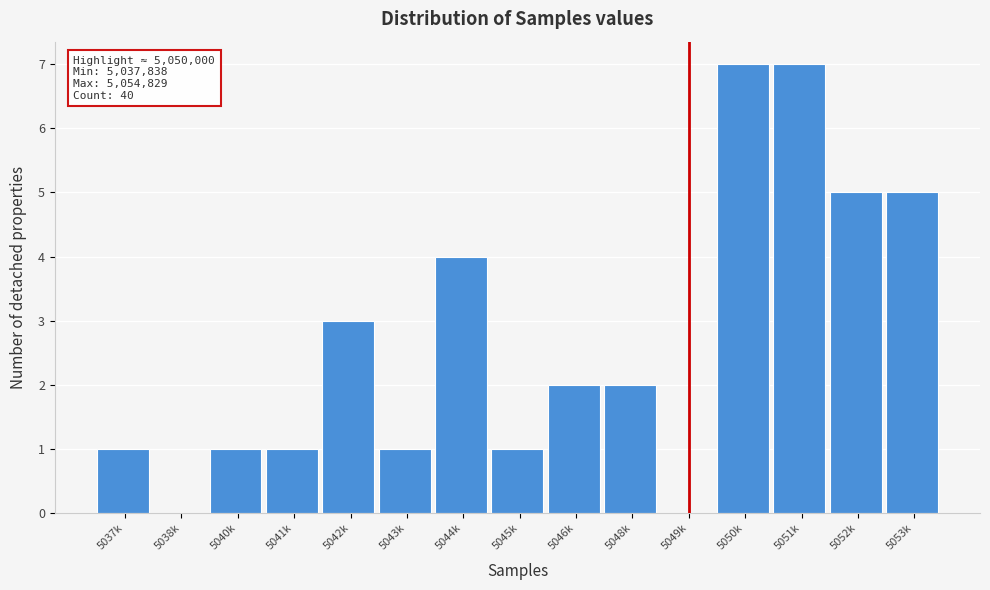

Reading left to right, extract all data points from this chart.

5037k=1	5038k=0	5040k=1	5041k=1	5042k=3	5043k=1	5044k=4	5045k=1	5046k=2	5048k=2	5049k=0	5050k=7	5051k=7	5052k=5	5053k=5